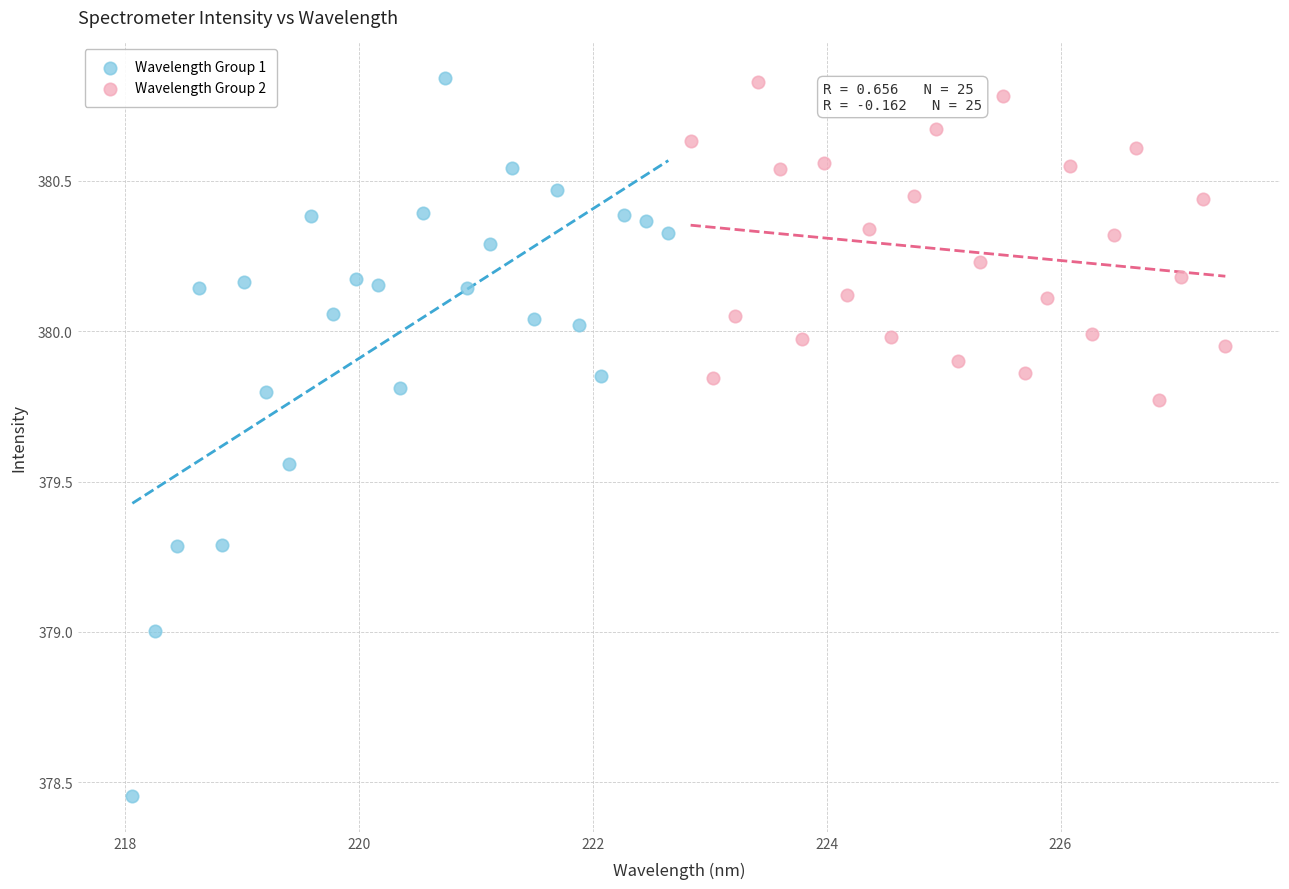

What are all the series names shown in the legend?

Wavelength Group 1, Wavelength Group 2